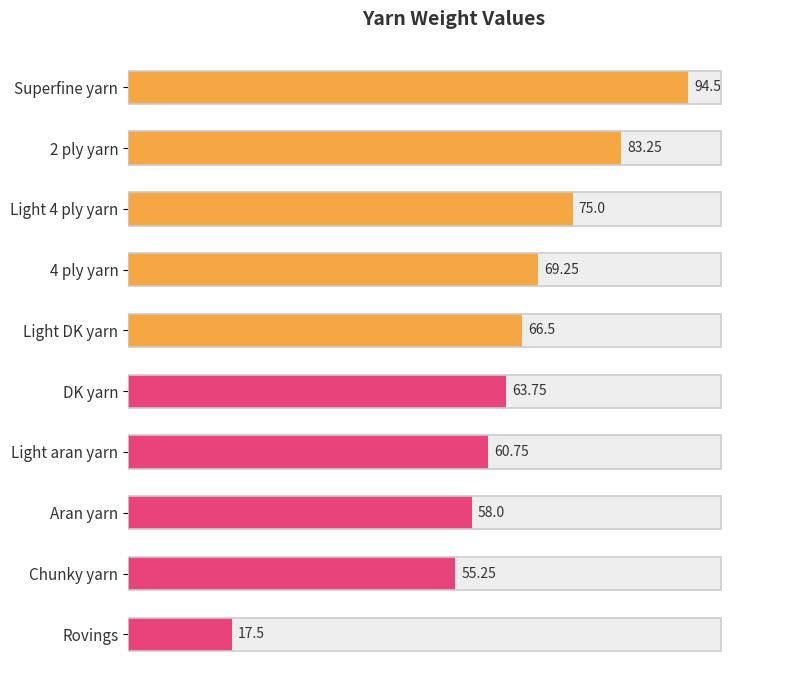

What is the difference between the second highest and second lowest values?

28.0